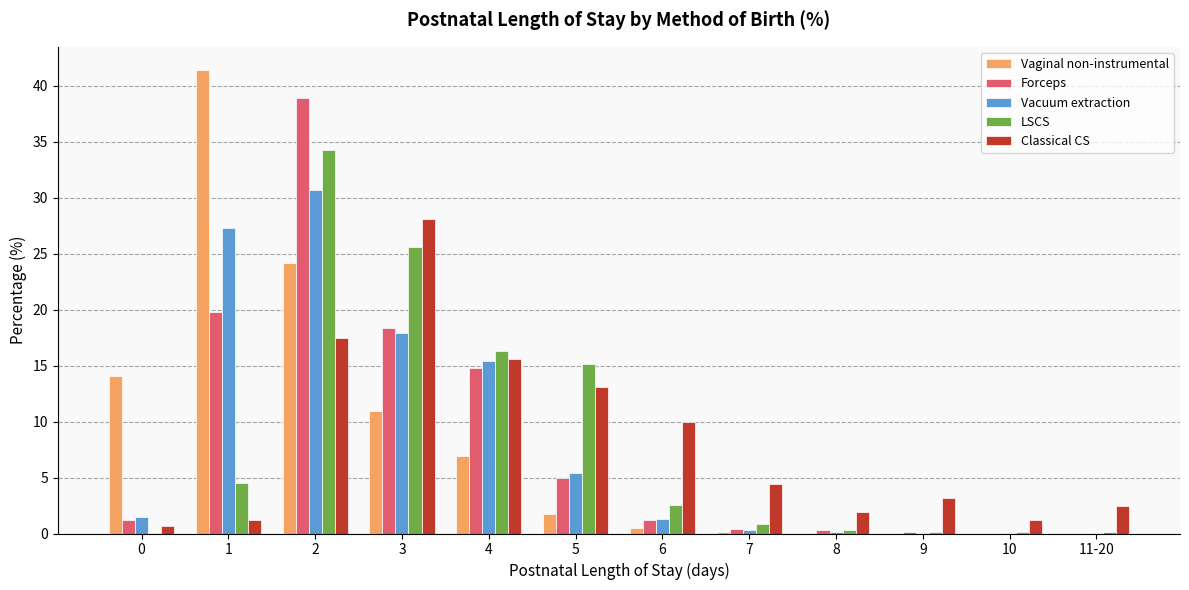

Which series has the widest spread of values?

Vaginal non-instrumental